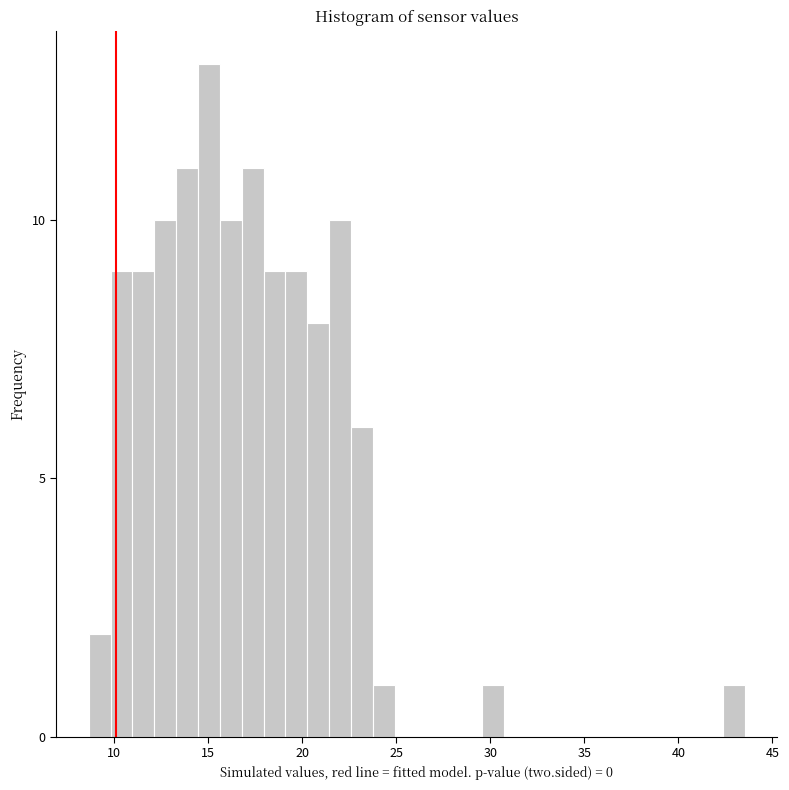

Read against the x-axis, roughly where is the centre of the tallest bar?

15.0